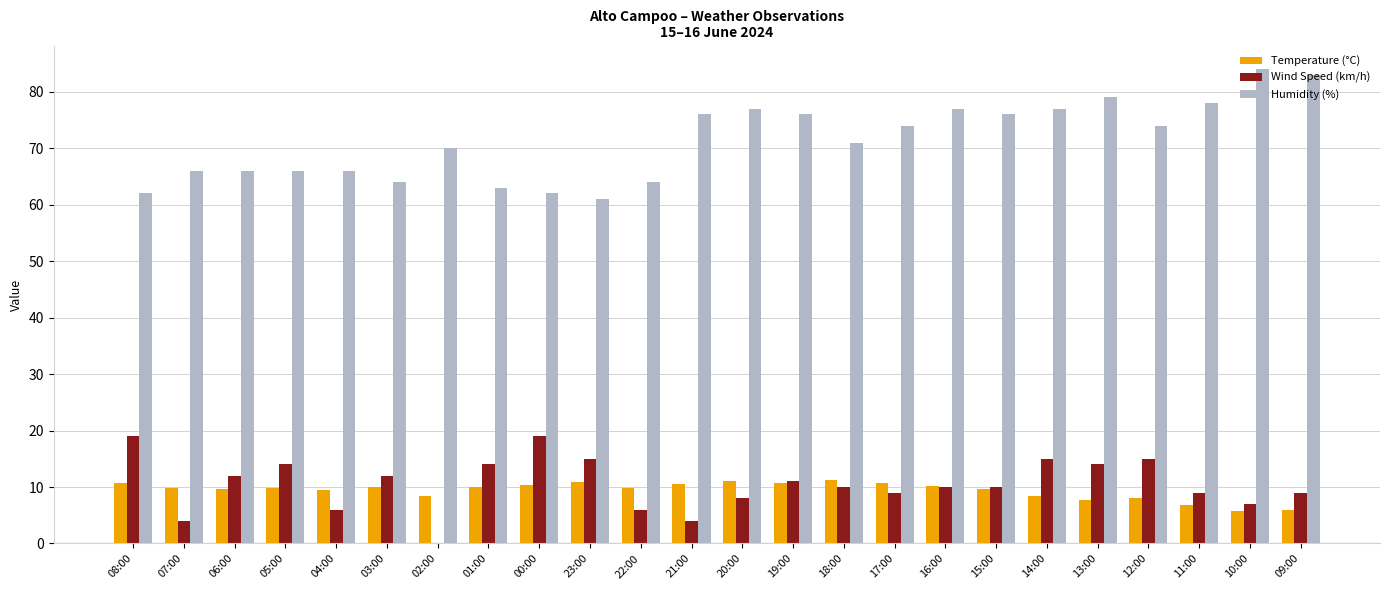

What is the spread (max minus min) of values at 23:00?

50.1